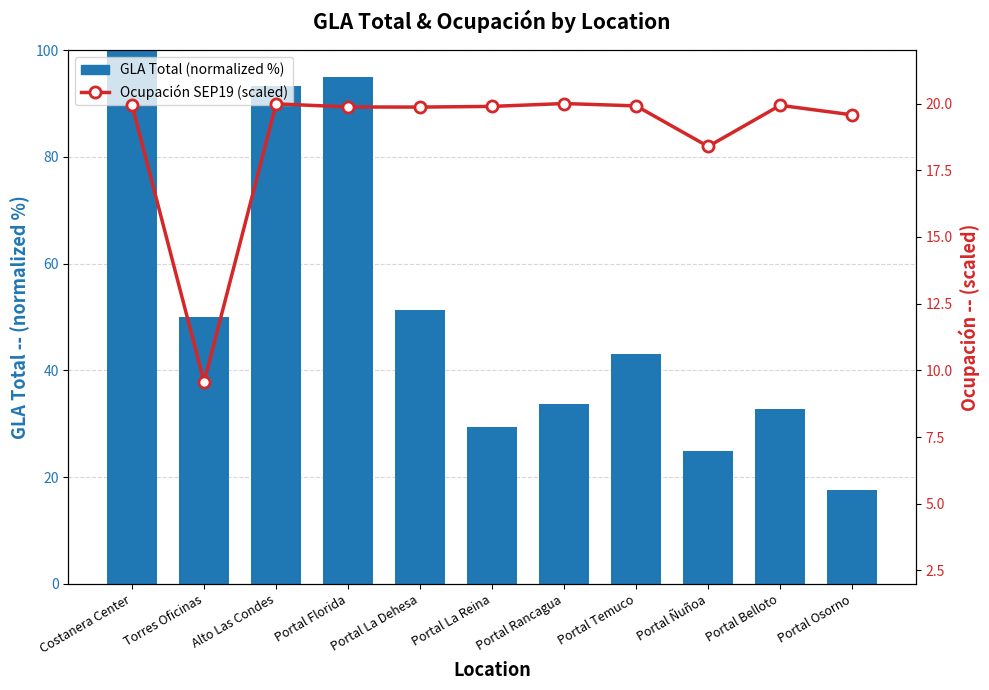

What is the minimum value for Ocupación SEP19 (scaled)?

9.6